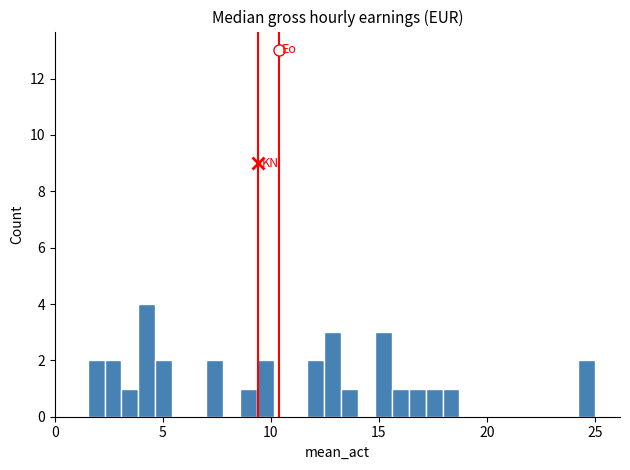

Around what value on the x-axis is the tallest bar? Give the approximate position of its centre, as read against the axis.

4.5